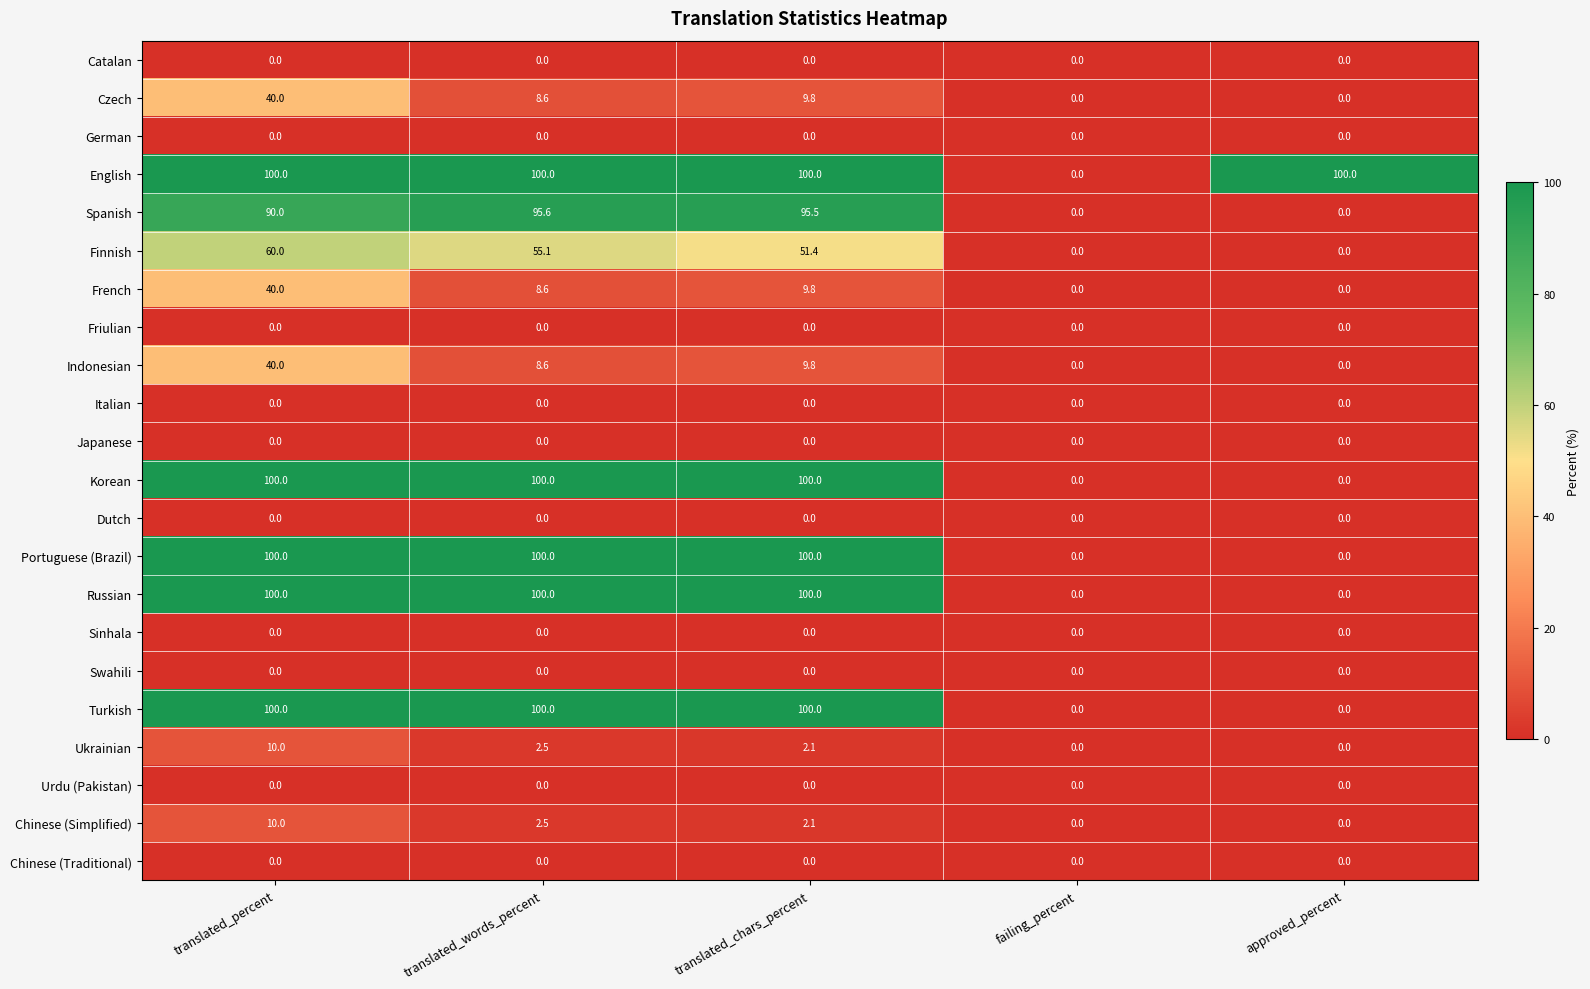

True or false: Italian has a value of 0.0 at translated_words_percent.

True